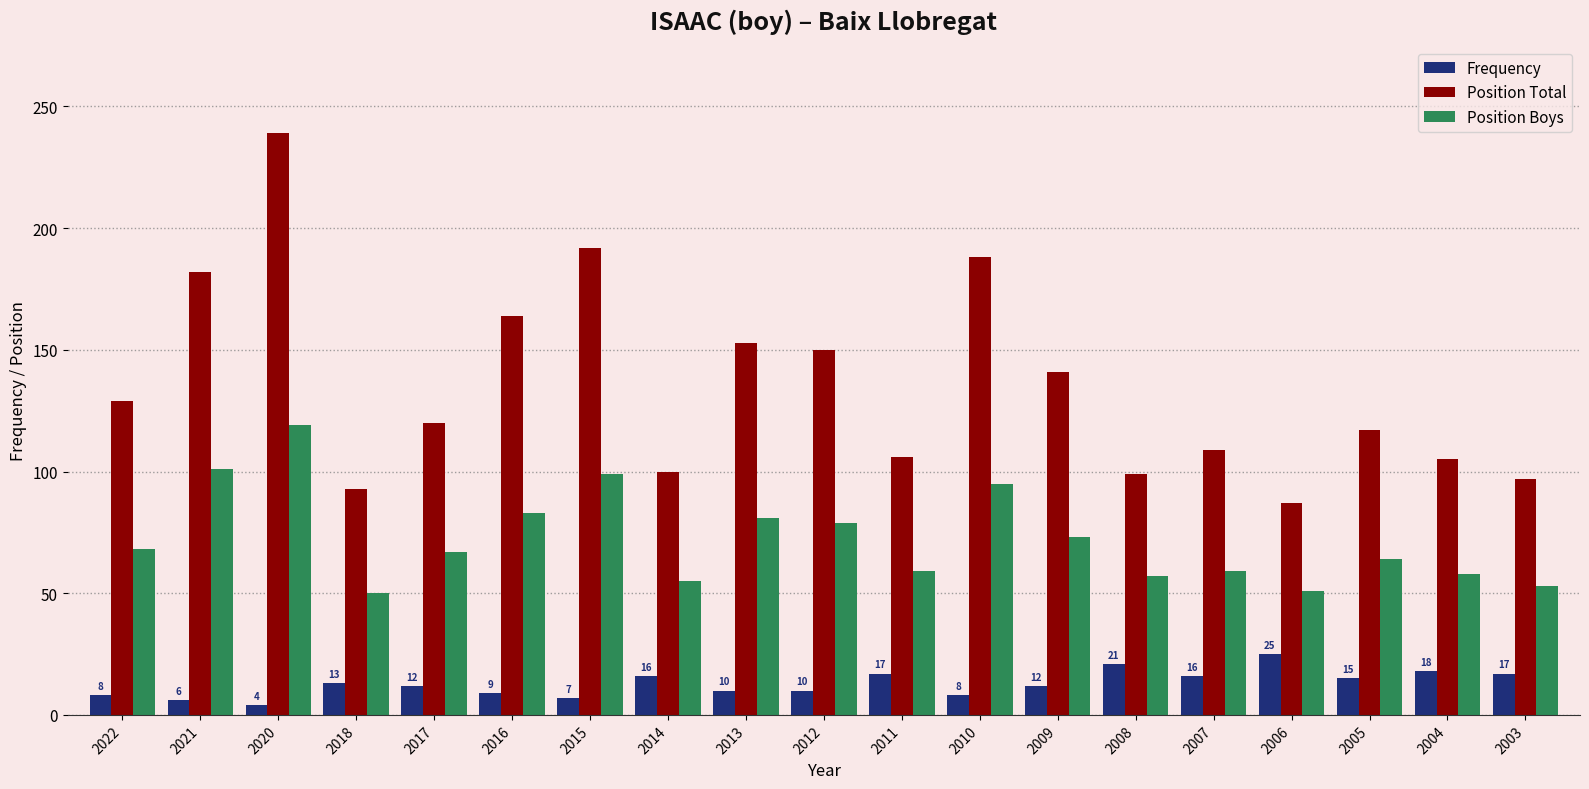

What value does the Frequency series have at 2016?

9